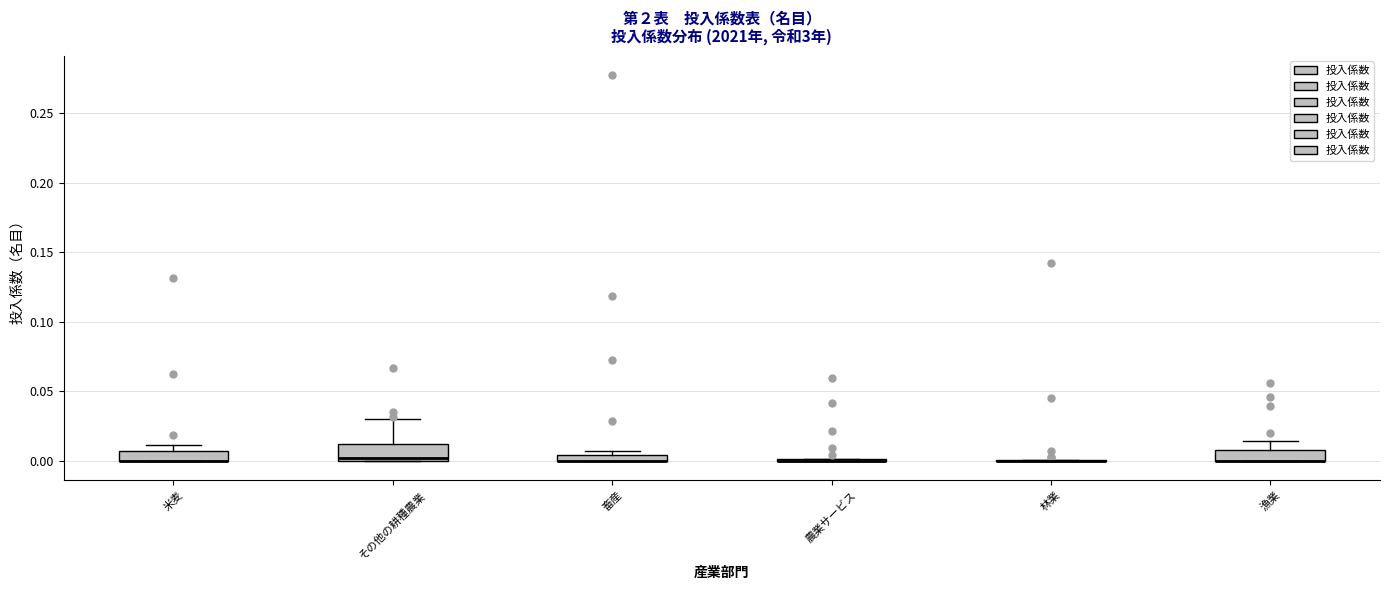

Where is the upper edge of the box for その他の耕種農業 on the y-axis? The values are not printed on the chart, so give them approximately, as read against the axis.

0.010